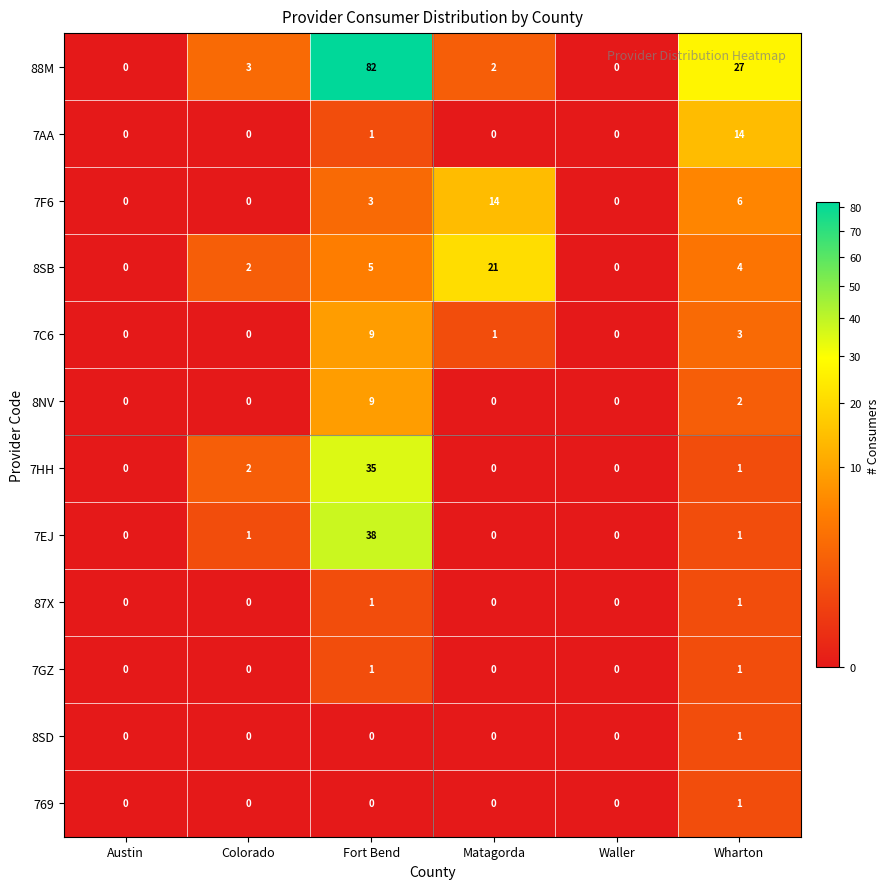

What is the total value across all series at Colorado?

8